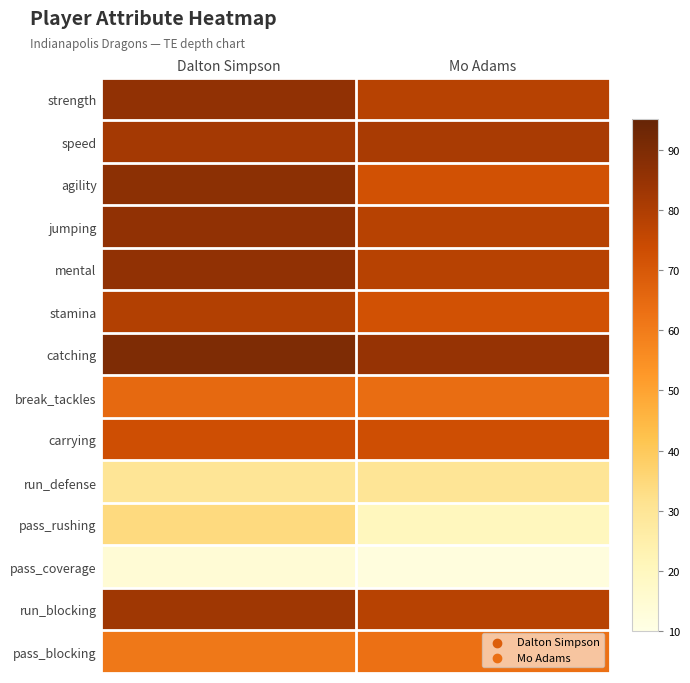

At which category is the sum across all series the highest?

Dalton Simpson